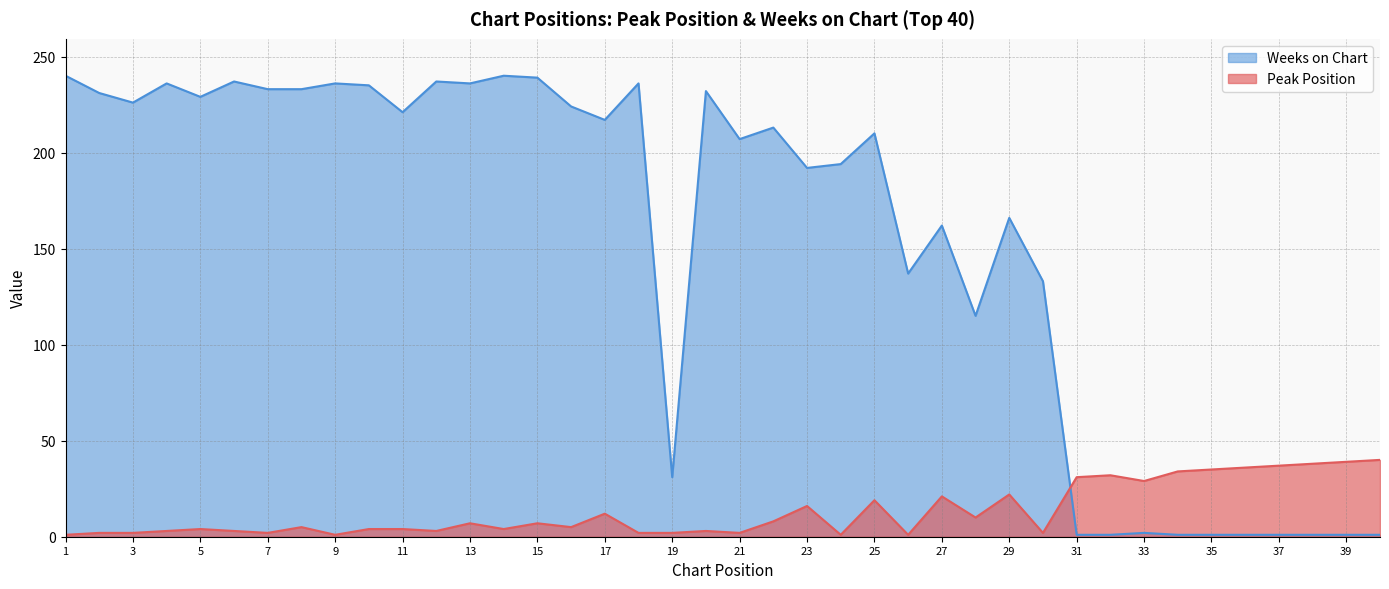

How many times do Weeks on Chart and Peak Position cross each other?

1